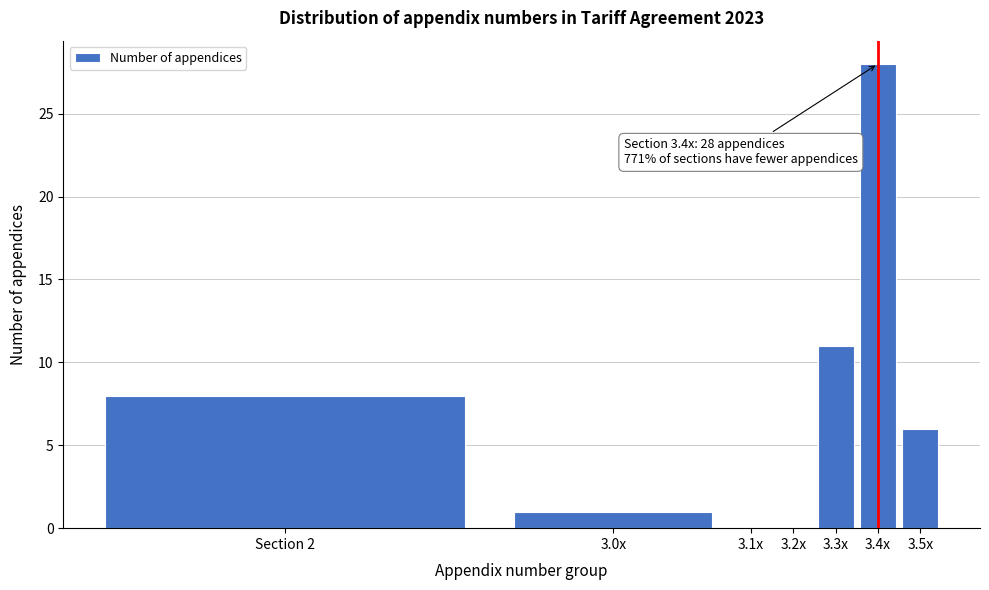

Reading left to right, extract all data points from this chart.

Section 2=8	3.0x=1	3.1x=0	3.2x=0	3.3x=11	3.4x=28	3.5x=6